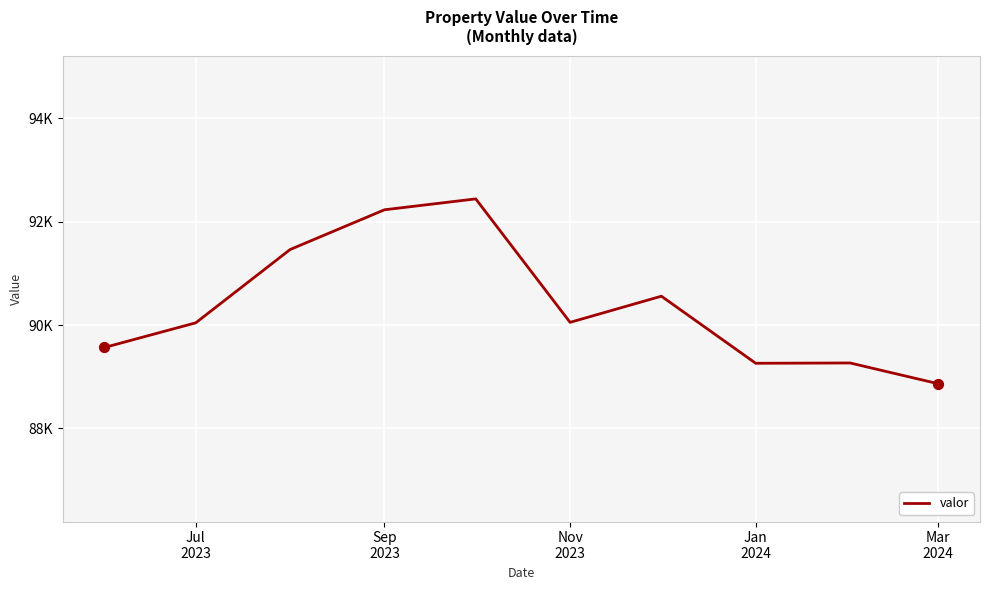

Is this an area chart (filled region under the line)?

No